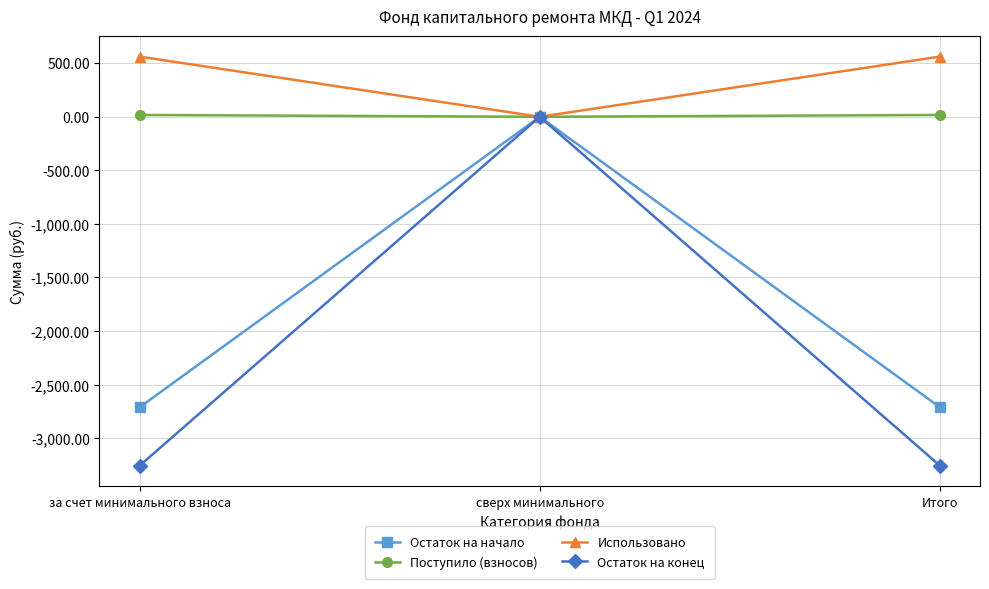

How many lines are shown in the chart?

4